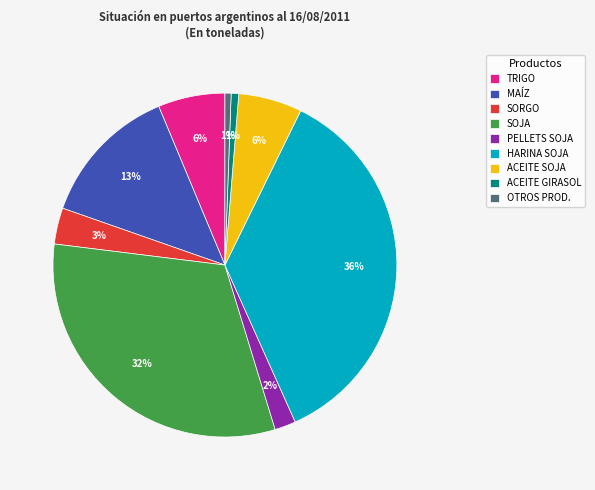

Is there a majority slice in this chart?

No